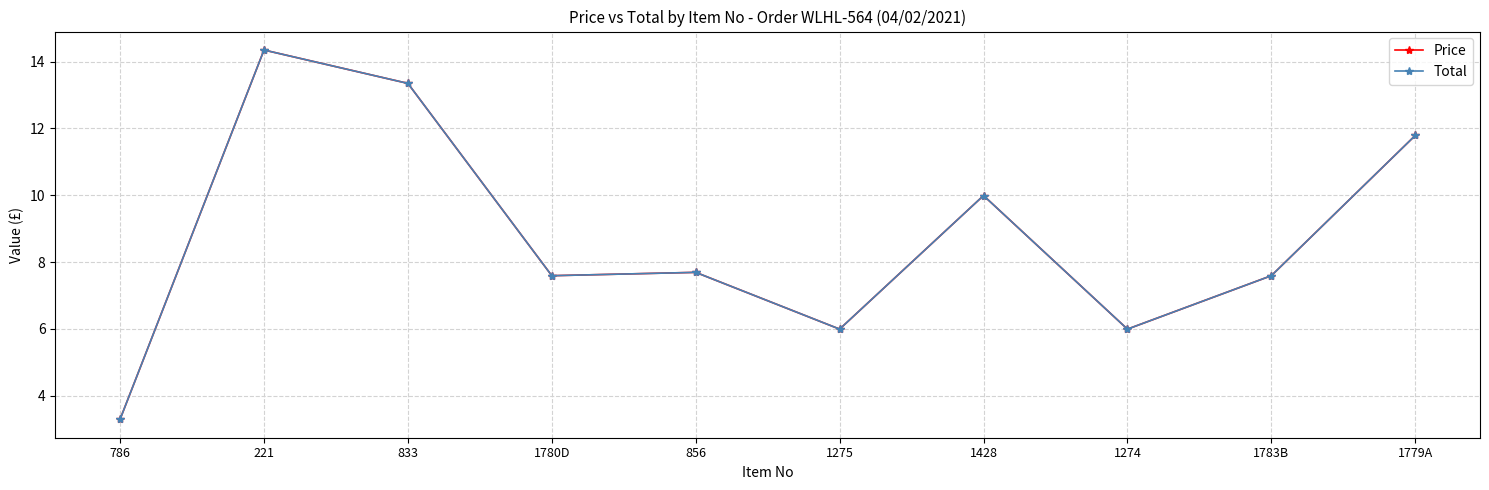

What is the difference between the maximum and minimum values in the Total series?

11.1